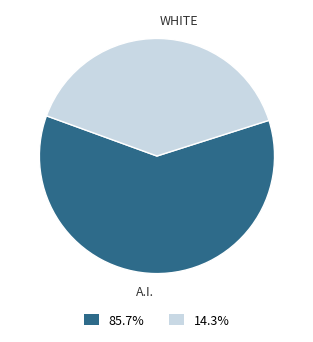

Which category has the biggest portion of the pie?

A.I.